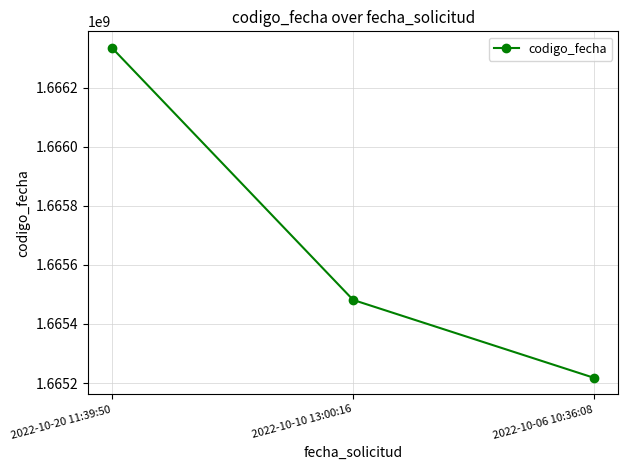

True or false: the data shows 1665481442 at 2022-10-10 13:00:16.

True